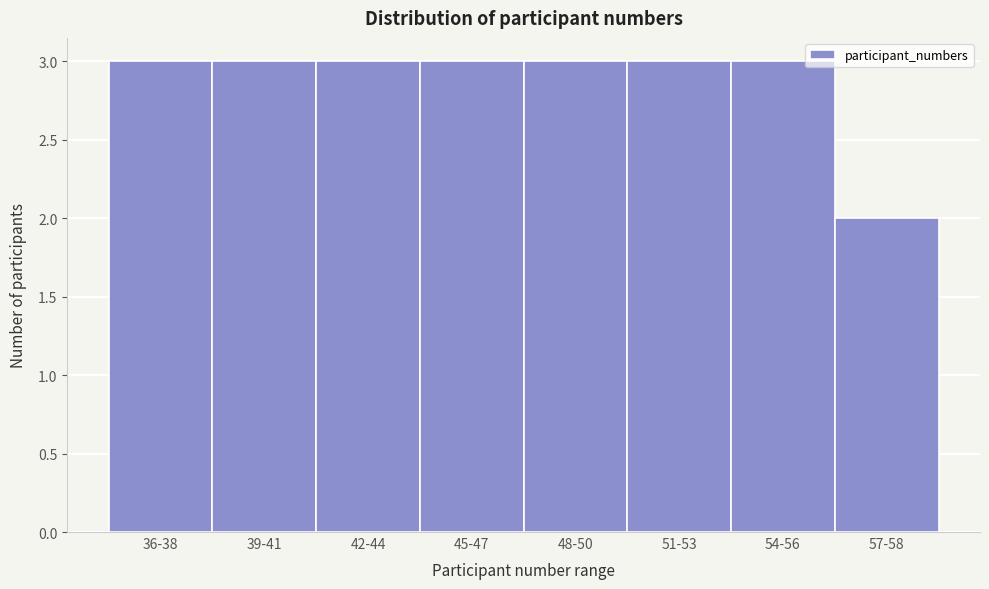

Reading left to right, extract all data points from this chart.

3	3	3	3	3	3	3	2